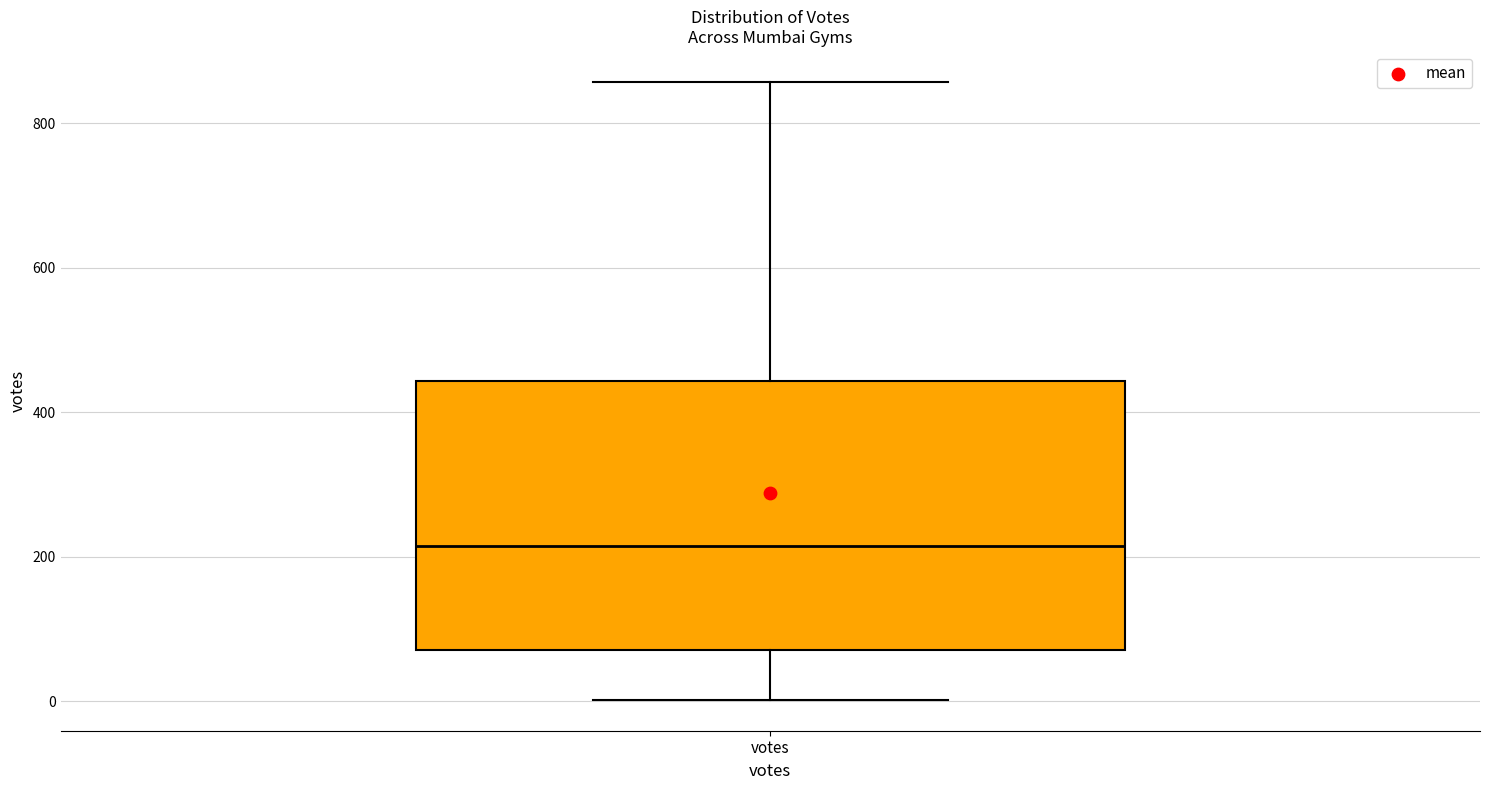

Read this box plot against the y-axis: the position of the median line, the range covered by the box, and the ends of both whiskers. The values are not printed on the chart, so give them approximately, as read against the axis.

median 220, box 80 to 440, whiskers 0 to 860